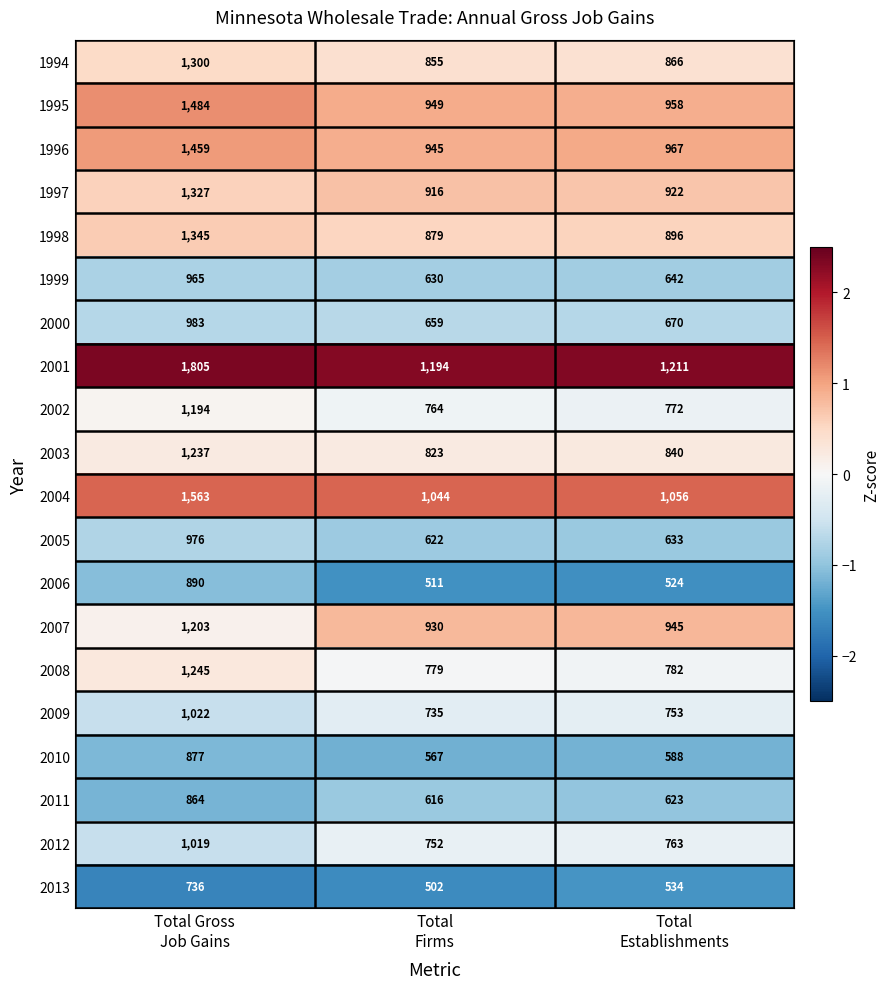

List the series in order of their peak value, highest first.

2001, 2004, 1995, 1996, 1998, 1997, 1994, 2008, 2003, 2007, 2002, 2009, 2012, 2000, 2005, 1999, 2006, 2010, 2011, 2013